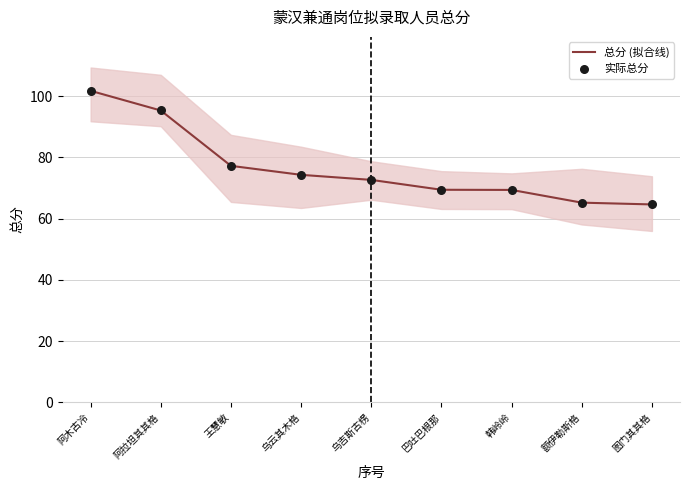

Is the value of 总分 (拟合线) at 韩岭岭 greater than the value of 实际总分 at 王慧敏?

No